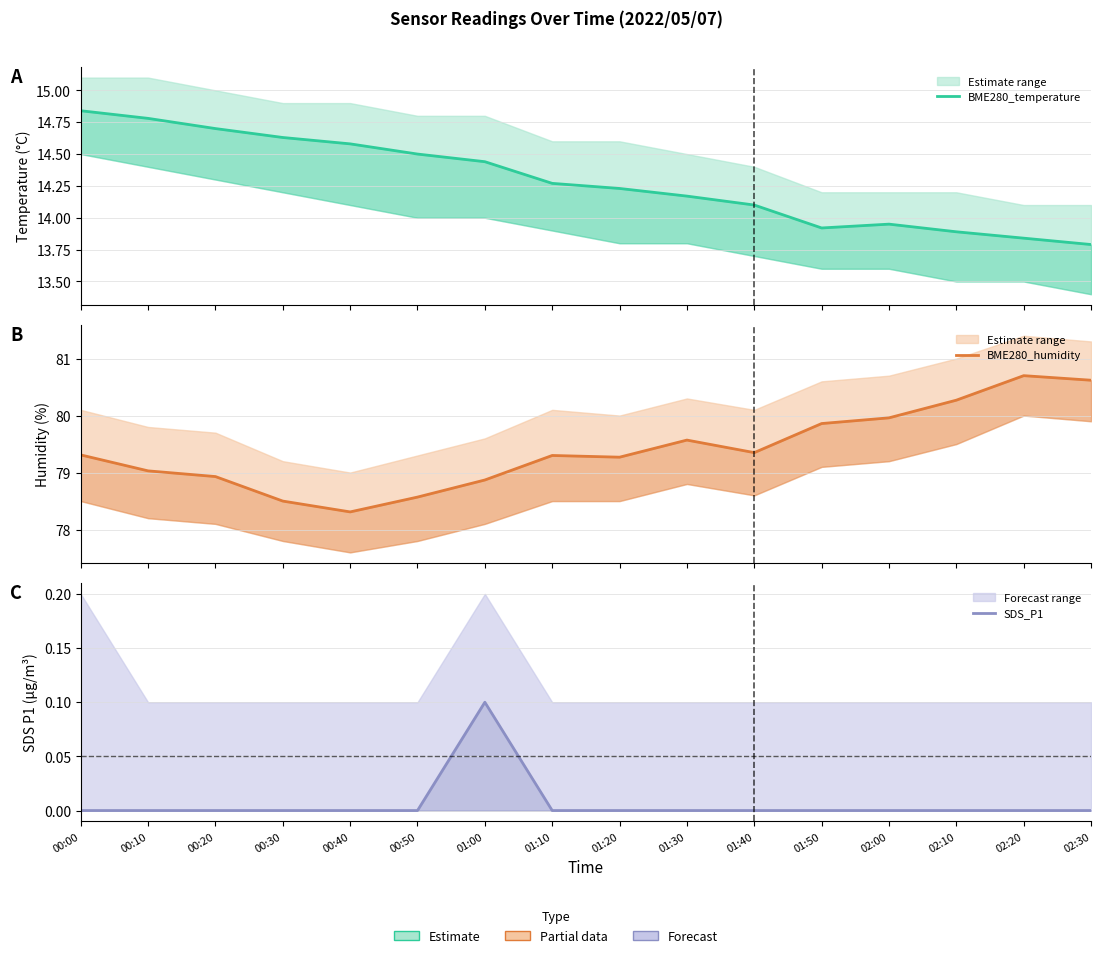

How many lines are shown in the chart?

3